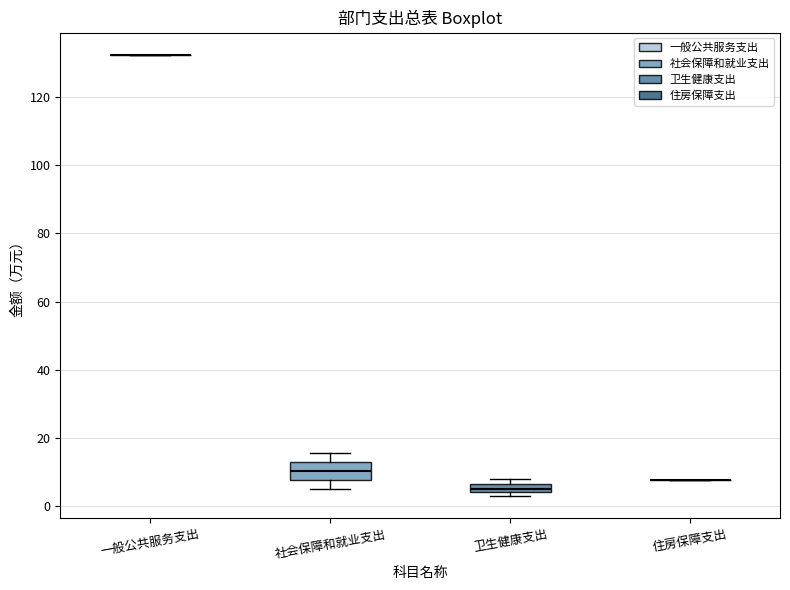

Comparing the boxes themselves (not the whiskers), which one is the tallest?

社会保障和就业支出